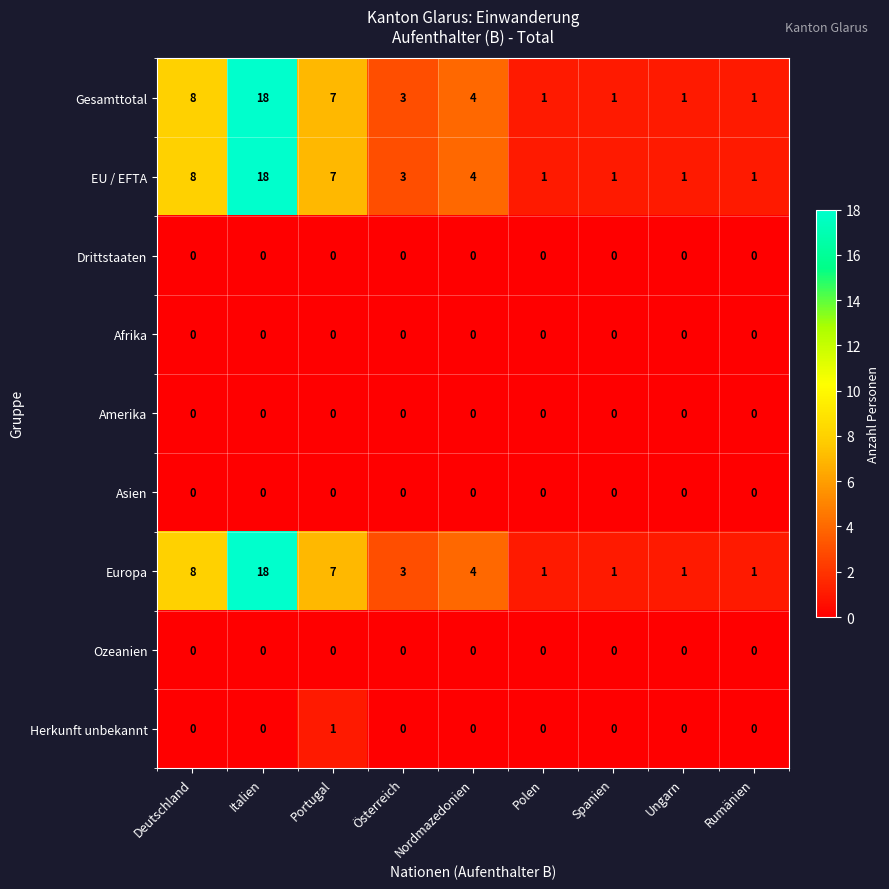

What is the average value of the Europa series?

5